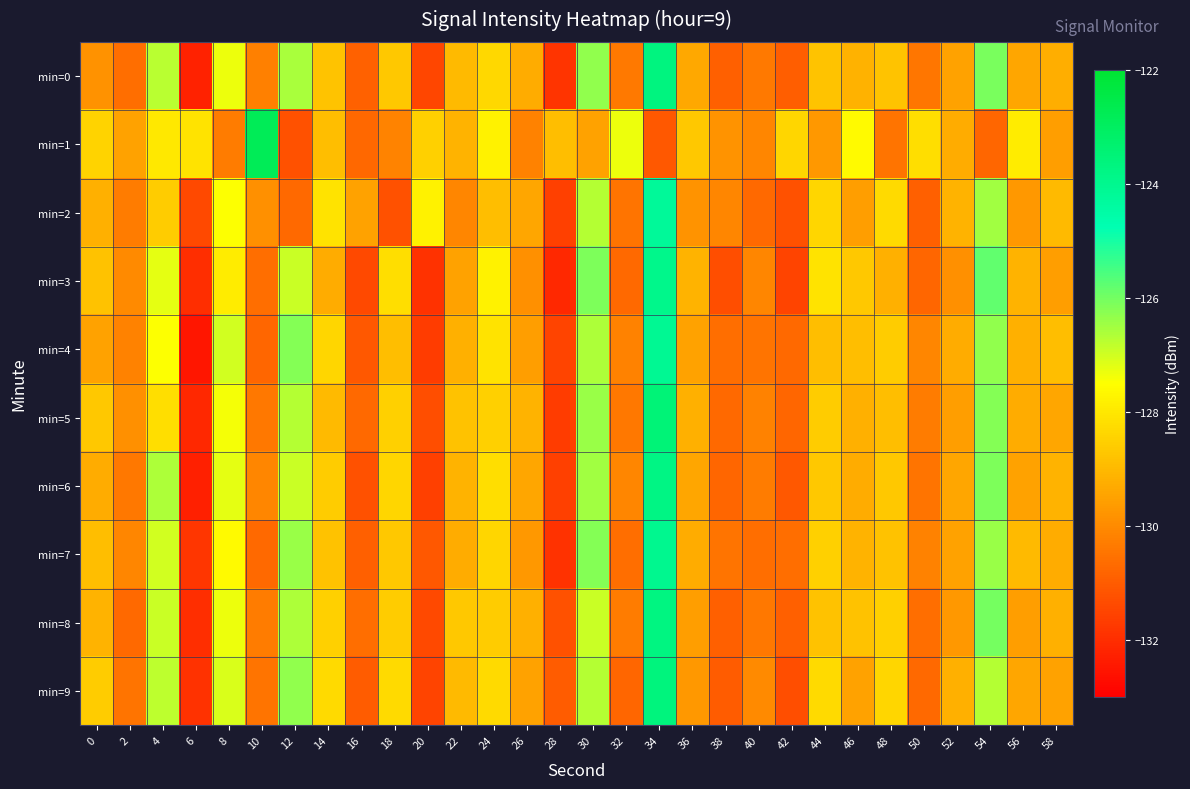

Rank the series at 14 from lowest to highest value.

min=3, min=5, min=1, min=7, min=0, min=6, min=8, min=4, min=9, min=2